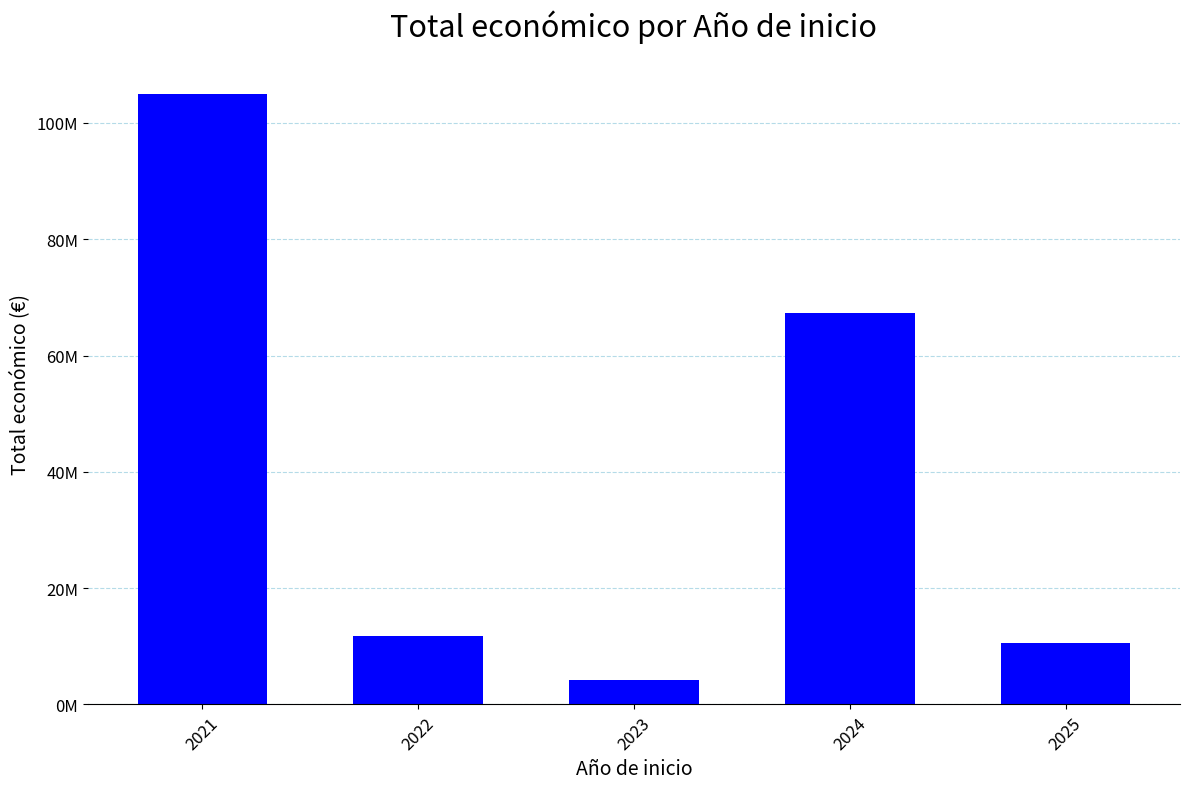

What is the value of the 1st bar from the left?

105000000